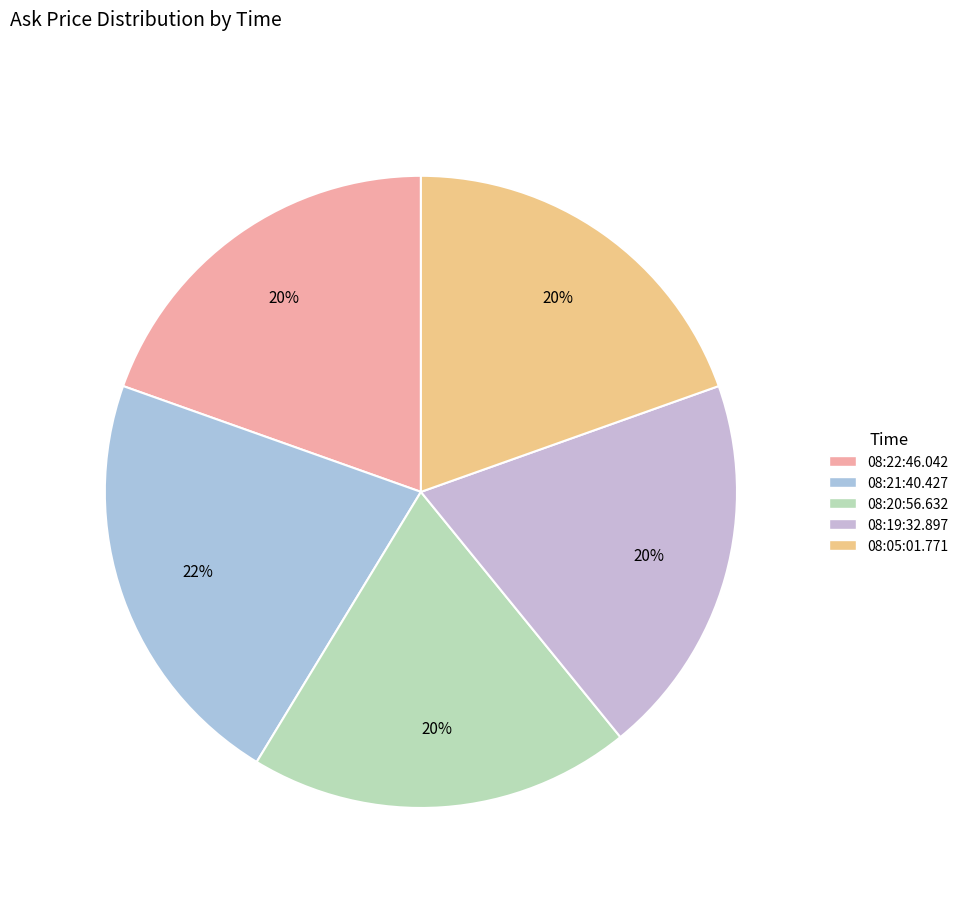

Is it true that 08:20:56.632 is 34% of the pie?

False